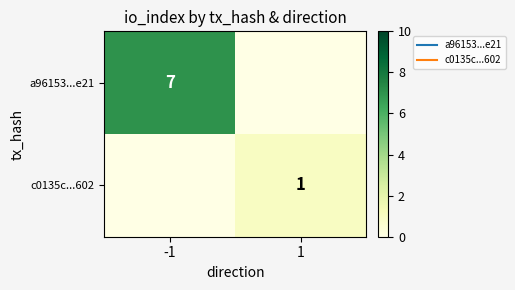

How many data points in c0135c...602 are less than 1?

1